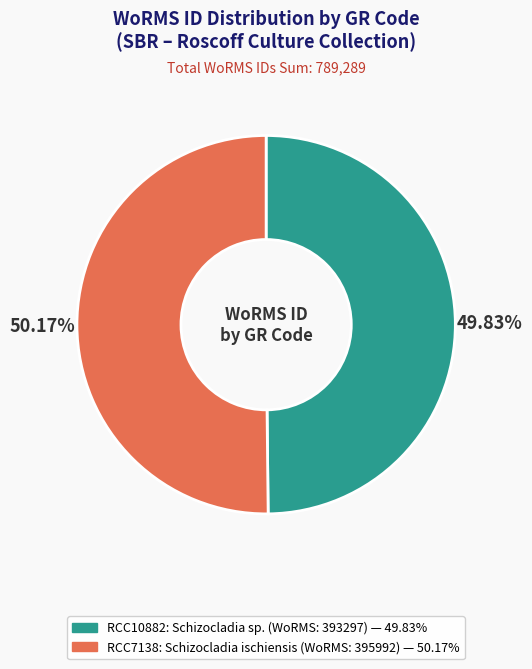

True or false: RCC10882 accounts for 55% of the total.

False